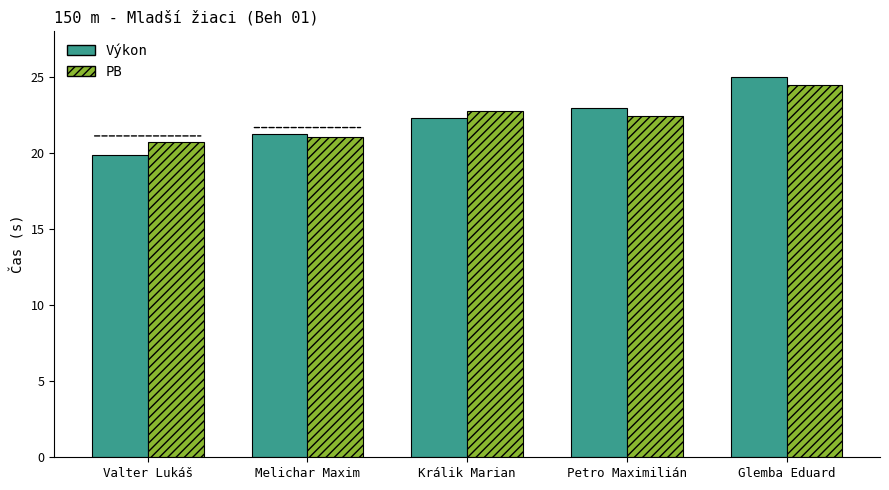

True or false: Výkon has a value of 16.5 at Glemba Eduard.

False